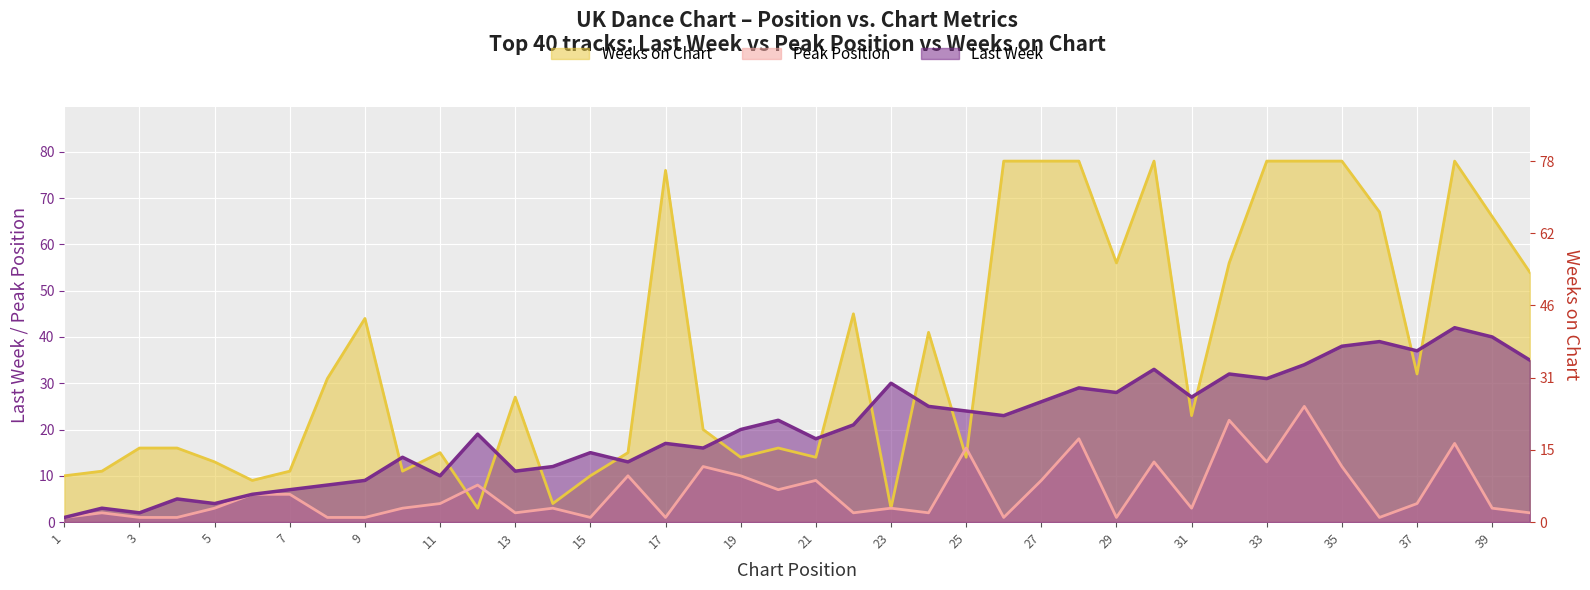

How many interior local valleys does the Weeks on Chart series have?

11